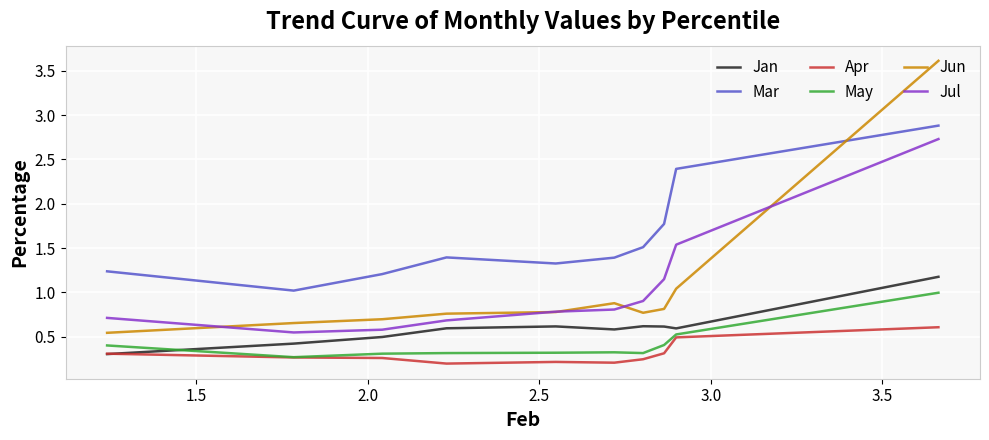

True or false: Mar and Jul cross at least once.

False